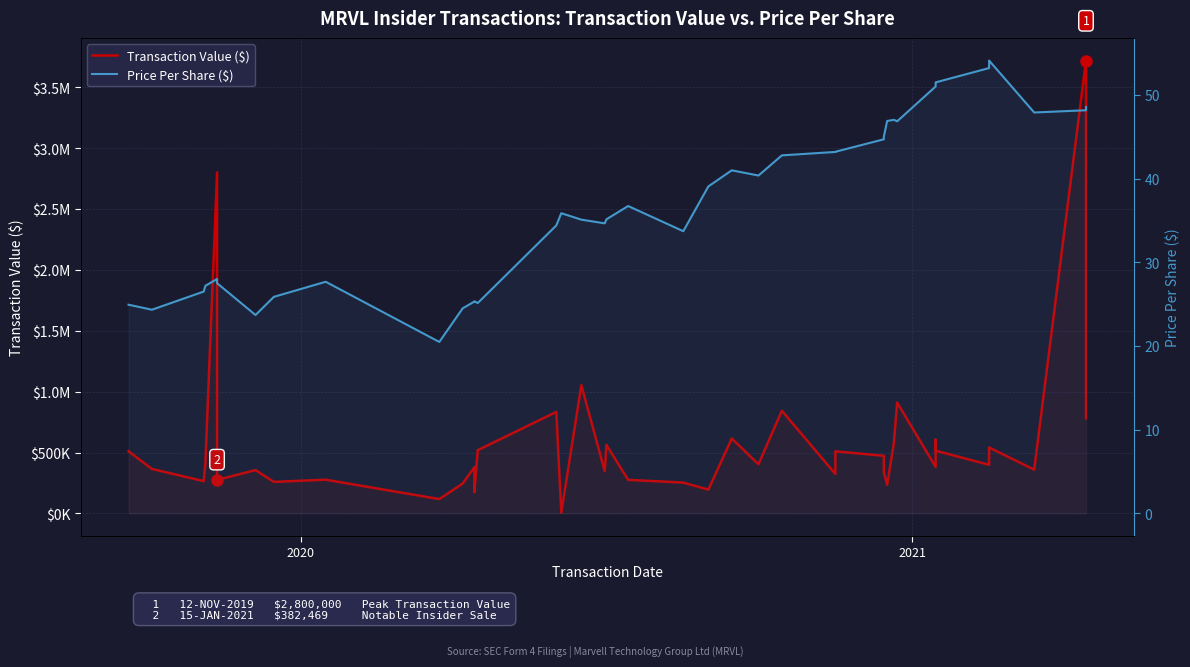

How many values in the Transaction Value ($) series exceed 399000?

19